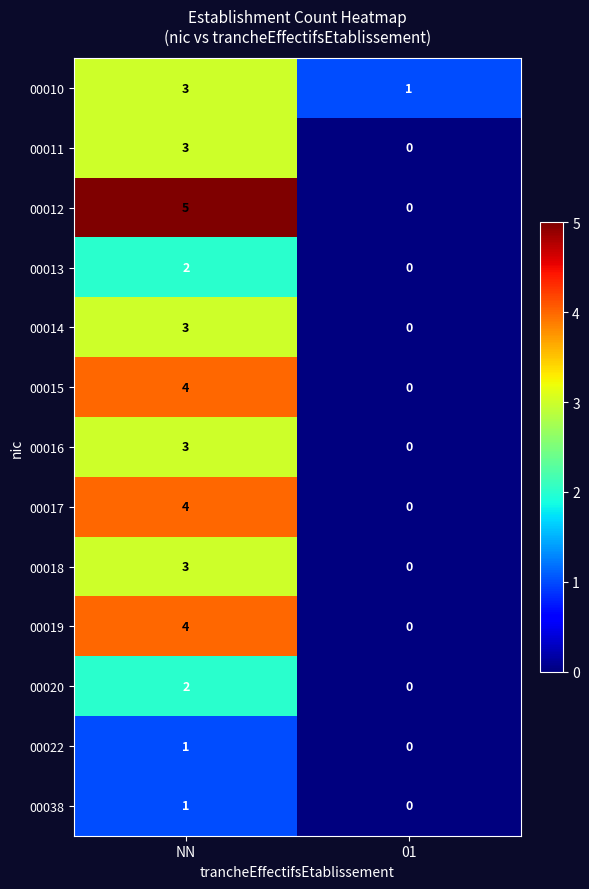

Reading right to left, transcribe all the data shown in this chart.

00010: 01=1	NN=3
00011: 01=0	NN=3
00012: 01=0	NN=5
00013: 01=0	NN=2
00014: 01=0	NN=3
00015: 01=0	NN=4
00016: 01=0	NN=3
00017: 01=0	NN=4
00018: 01=0	NN=3
00019: 01=0	NN=4
00020: 01=0	NN=2
00022: 01=0	NN=1
00038: 01=0	NN=1